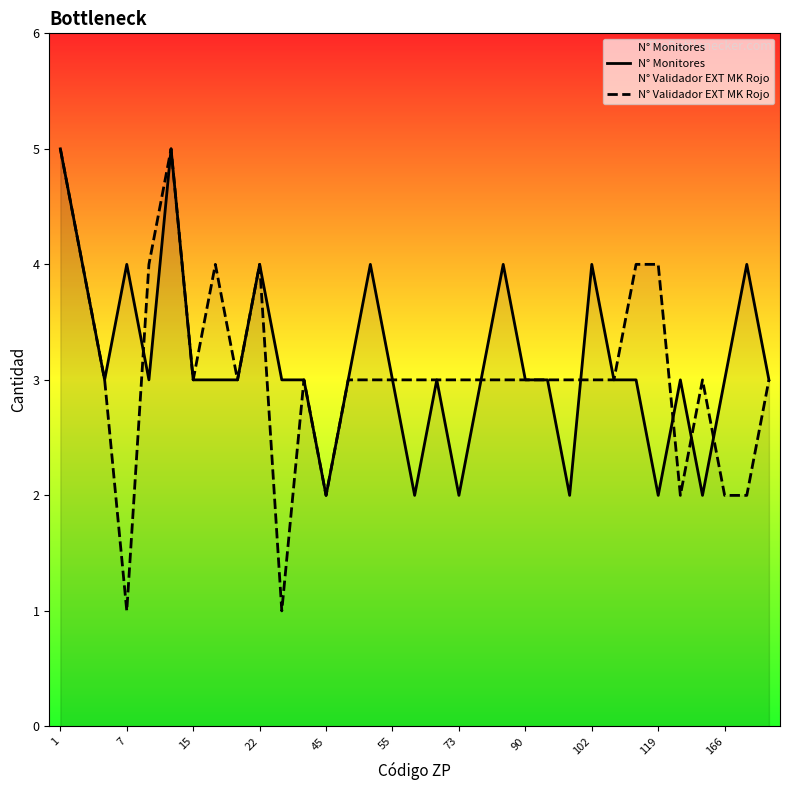

How many times do N° Validador EXT MK Rojo and N° Monitores cross each other?

5